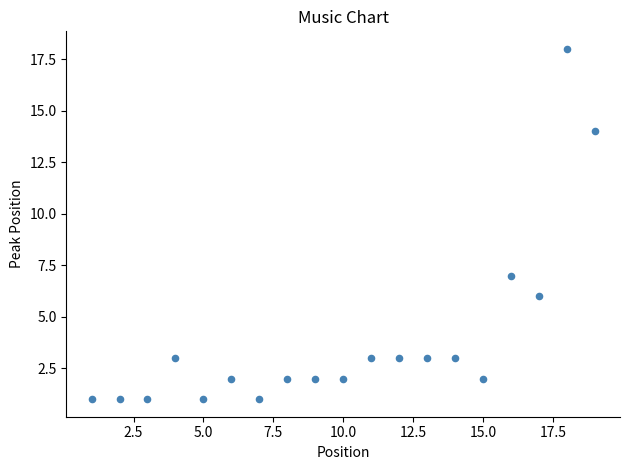

What is the range of X values (max minus min)?

18